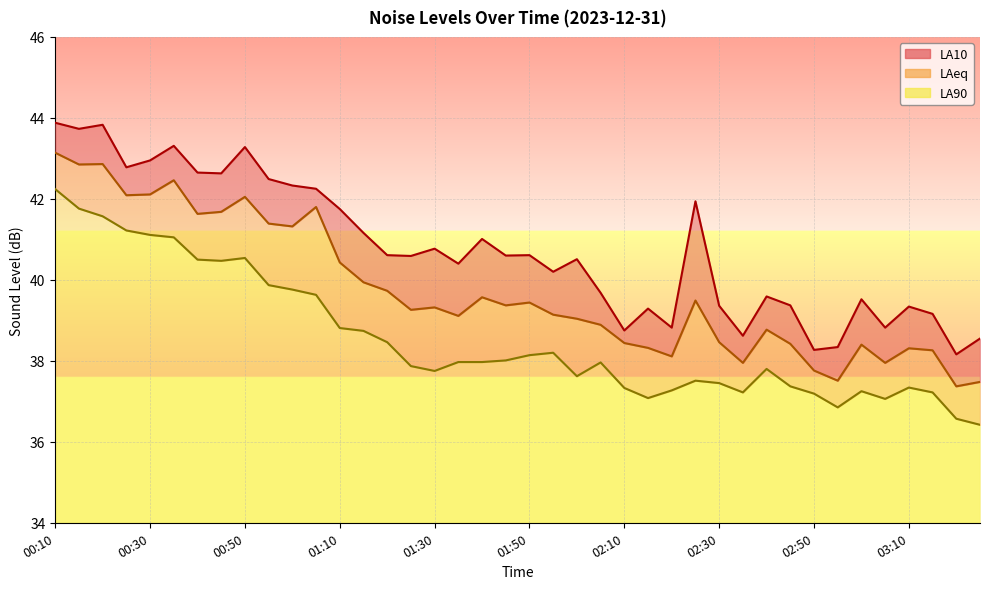

Count the number of categories in the chart.

40